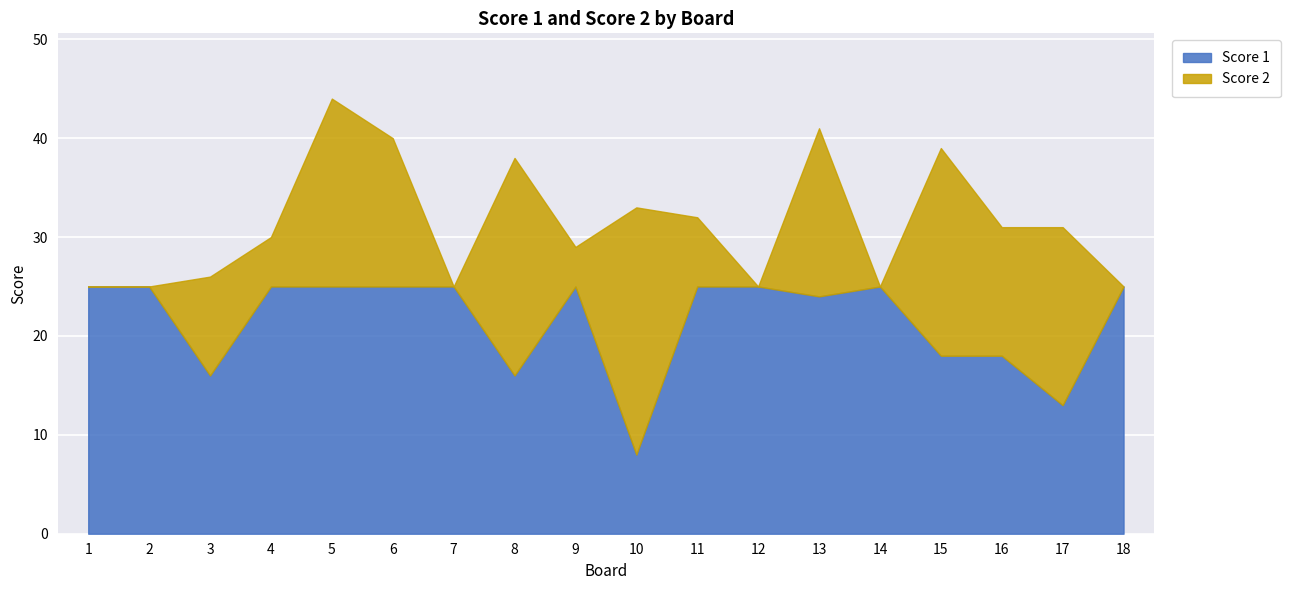

How many data points in Score 1 are less than 25?

7